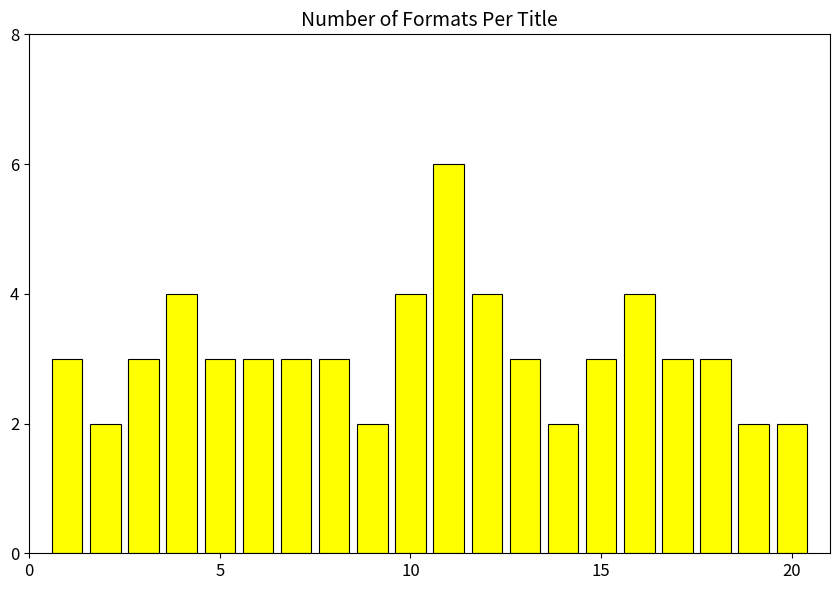

What is the sum of all values?

62